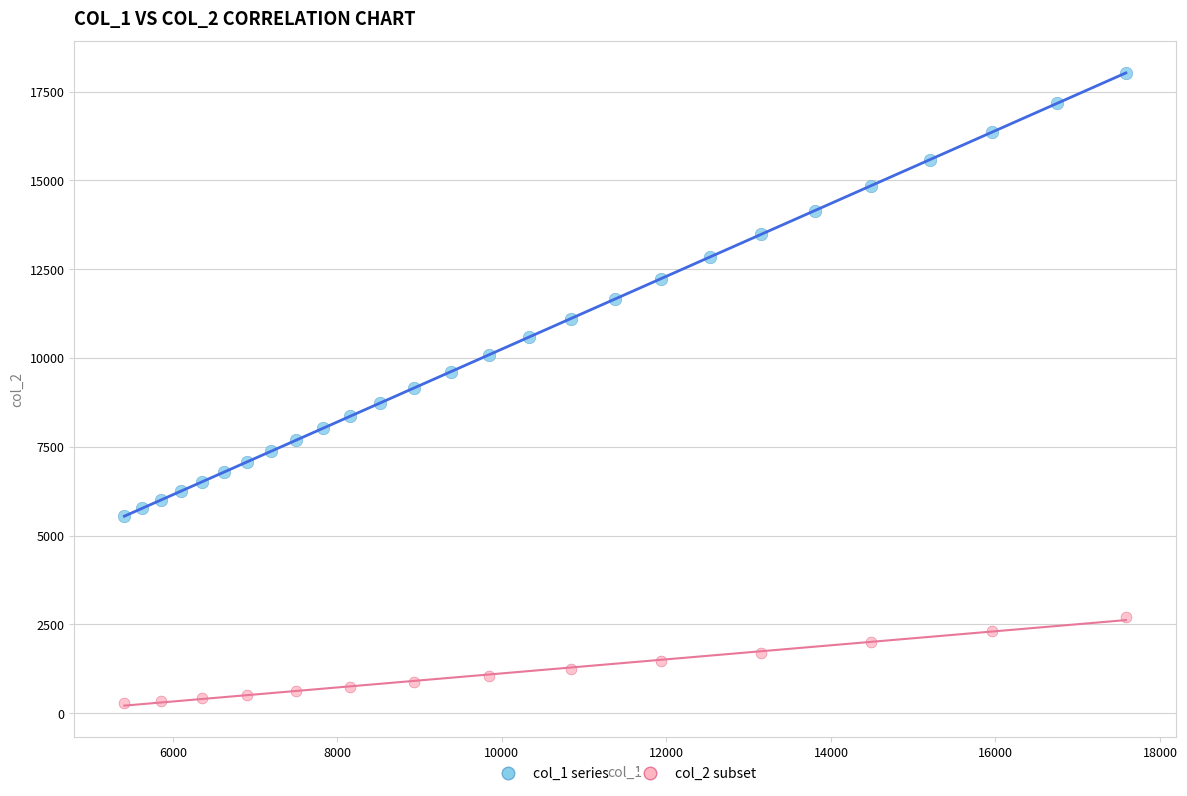

Which series has the largest Y range (max minus min)?

col_1 series